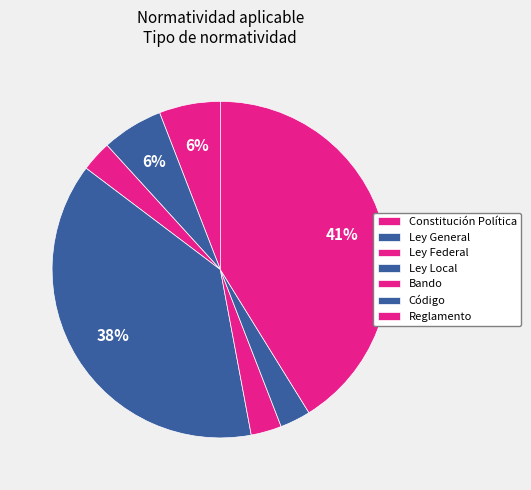

How many segments does this pie chart have?

7